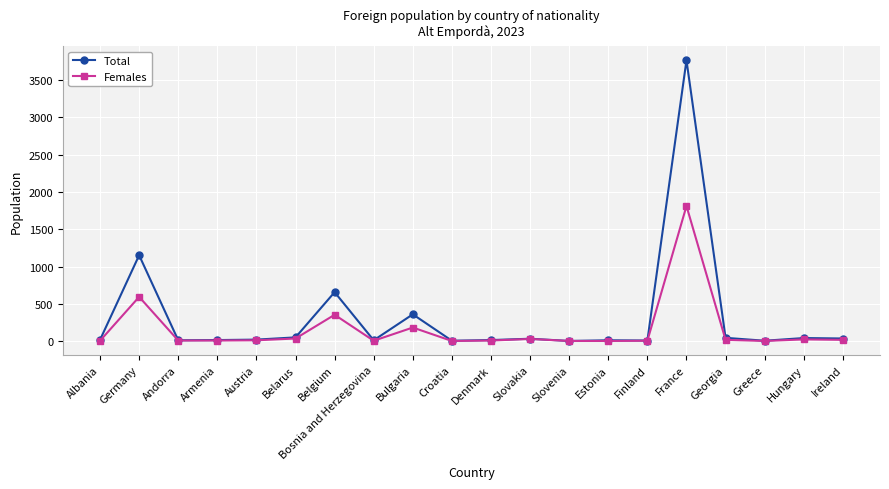

At which label is Total closest to 1884?

Germany